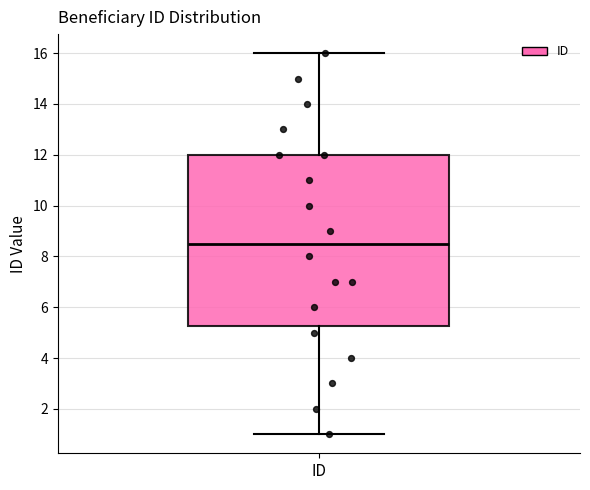

Read this box plot against the y-axis: the position of the median line, the range covered by the box, and the ends of both whiskers. The values are not printed on the chart, so give them approximately, as read against the axis.

median 8.6, box 5.2 to 12.0, whiskers 1.0 to 16.0